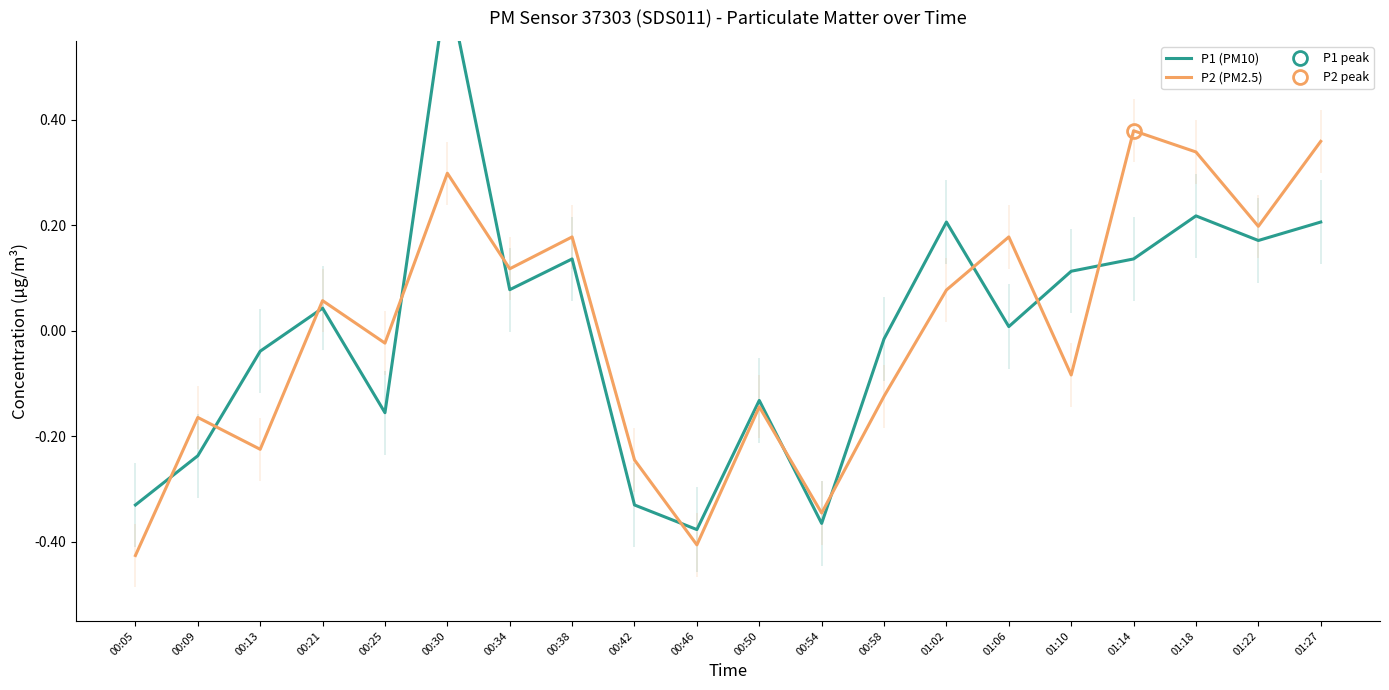

What is the sum of the P2 (PM2.5) values at 00:25 and 00:13?

-0.2